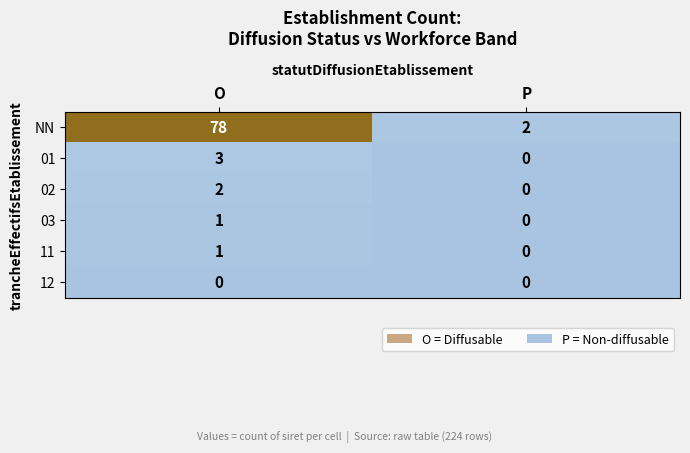

The value of 01 at P is 0. True or false?

True